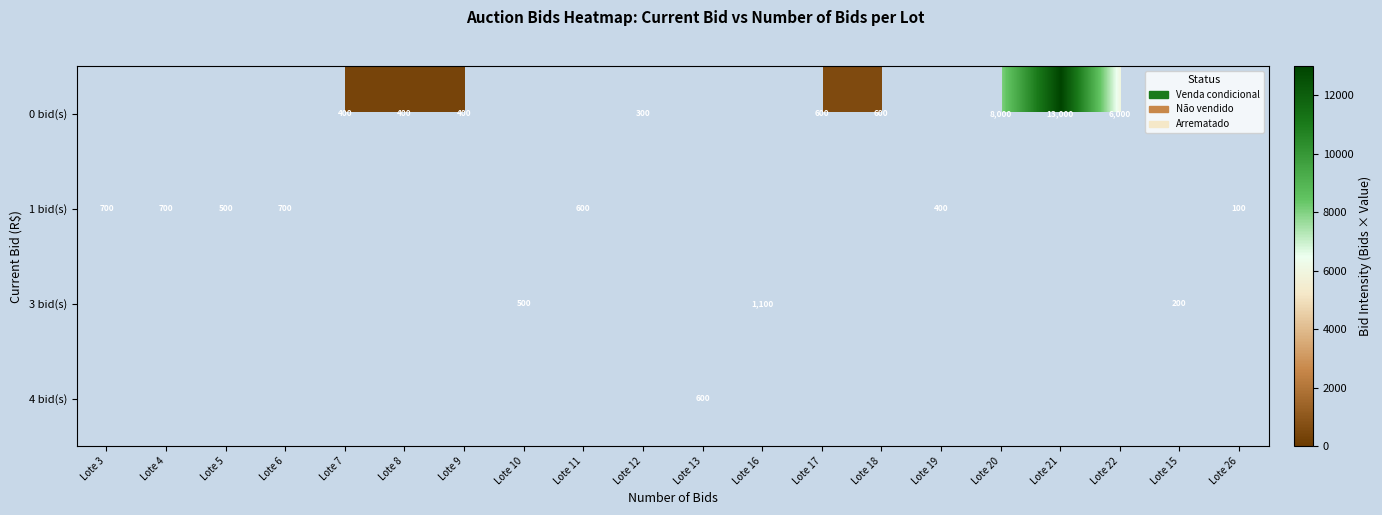

The 1 bid(s) series shows 228 at Lote 19. True or false?

False